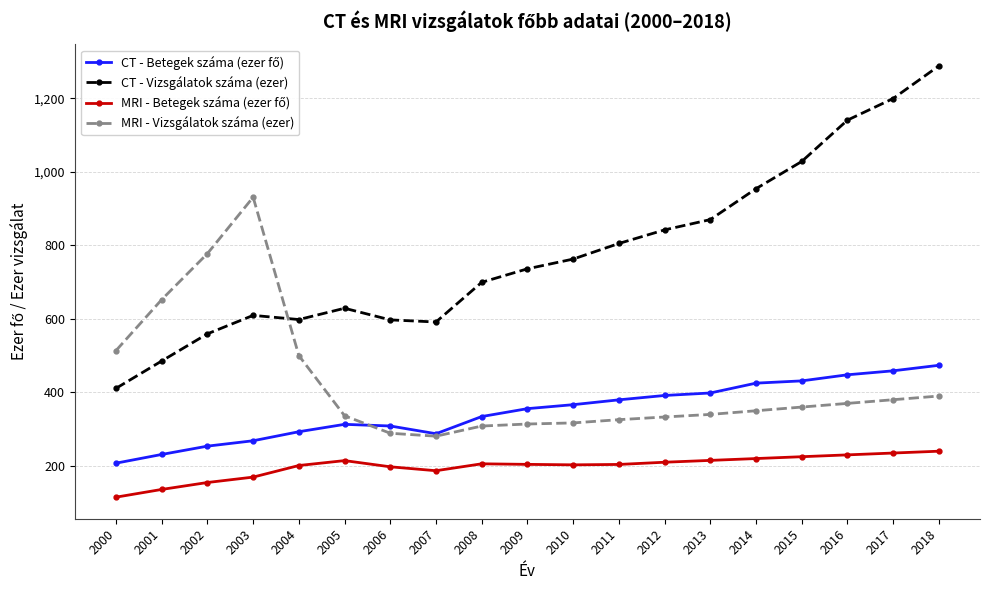

What is the value of the CT - Vizsgálatok száma (ezer) point at the 4th from the left?

609.3